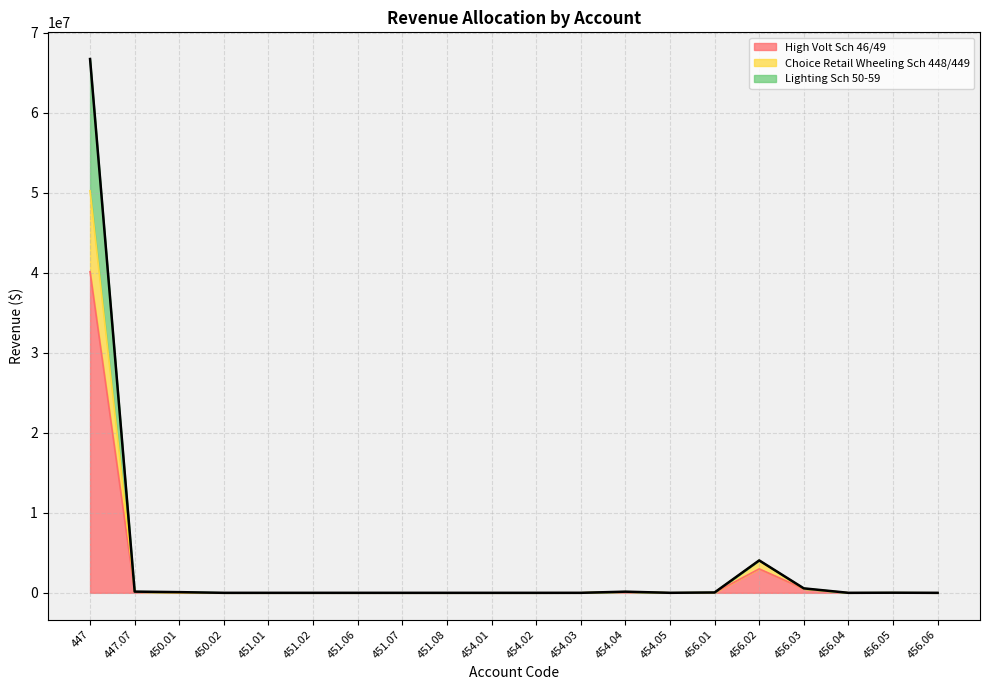

What is the highest value of the High Volt Sch 46/49 series?

40128244.0